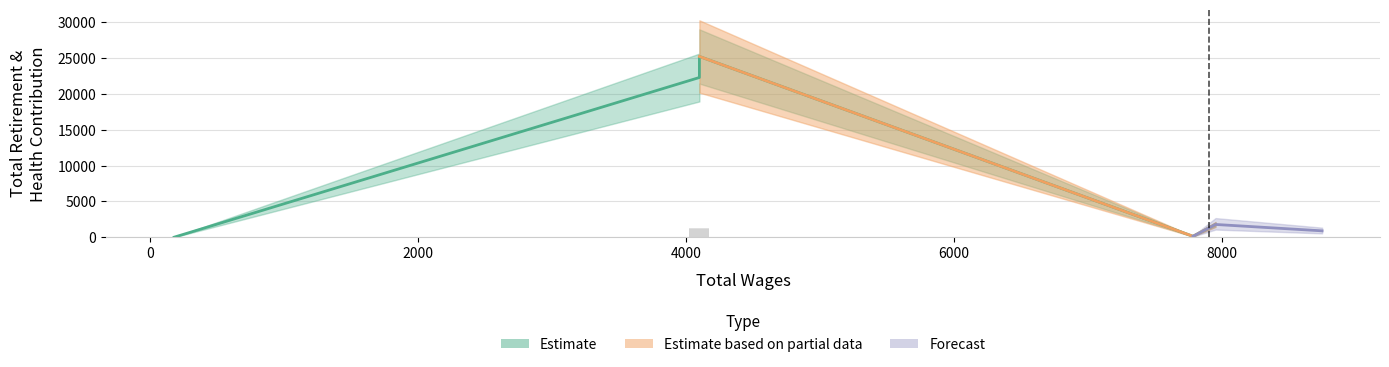

What is the change in value from 182 to 7782?

+126